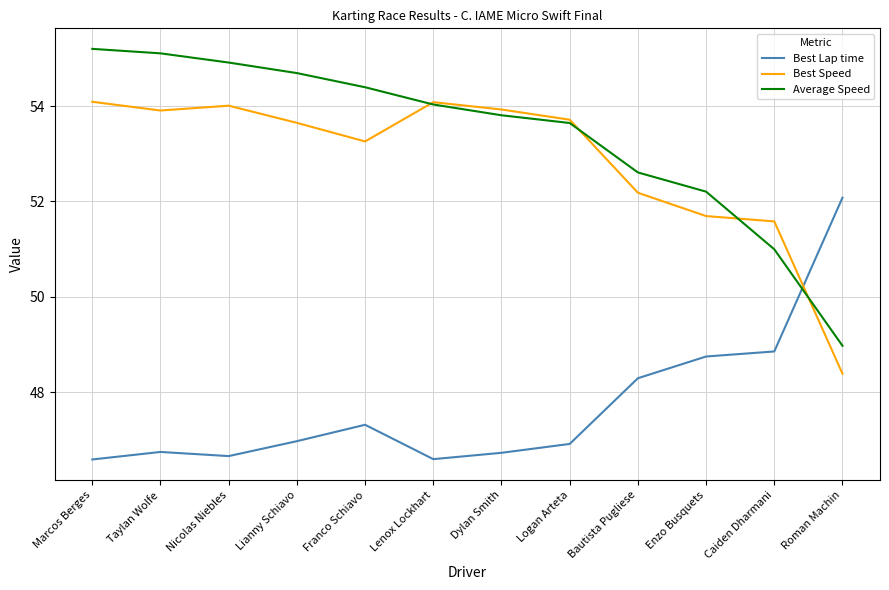

Which category has the highest value in the Average Speed series?

Marcos Berges